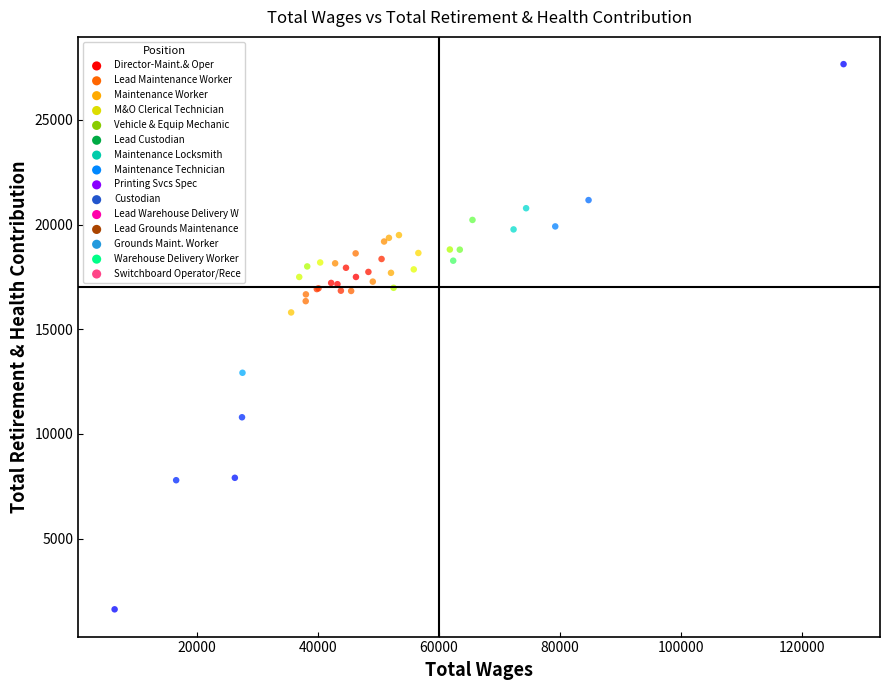

What Y value in the scatter plot is closest to 14640?

15801